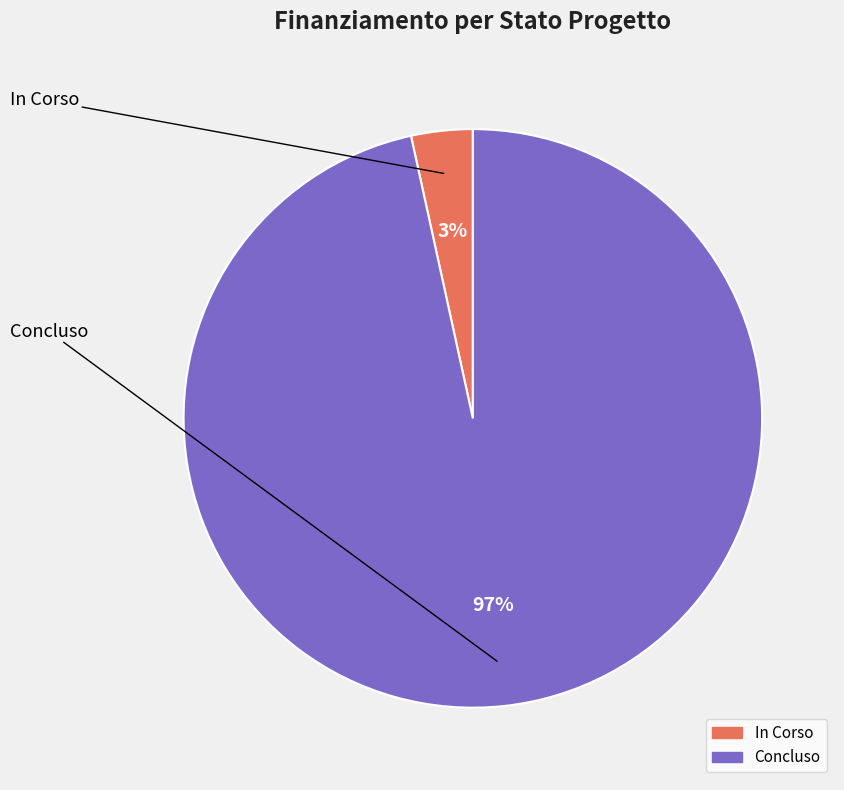

Does any single category account for the majority?

Yes